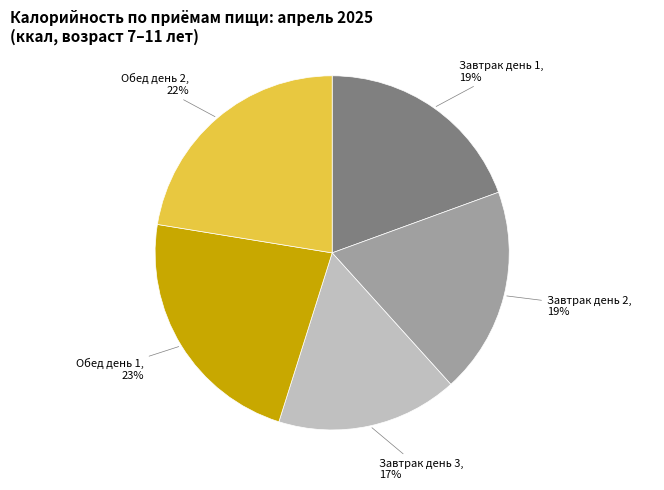

To the nearest percent, what is the difference between the largest and smallest slice percentages?

6%